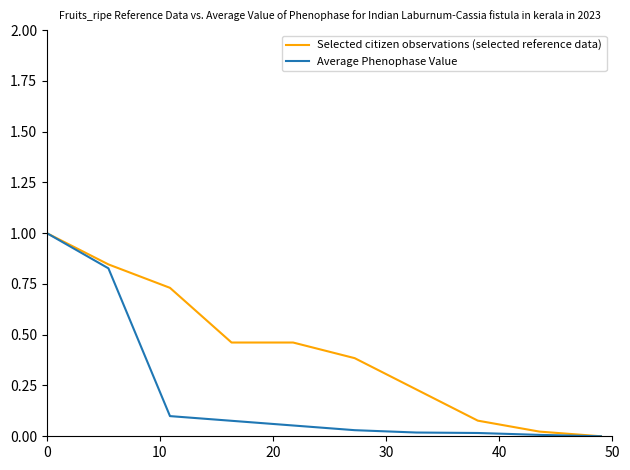

What is the greatest value displayed?

1.0